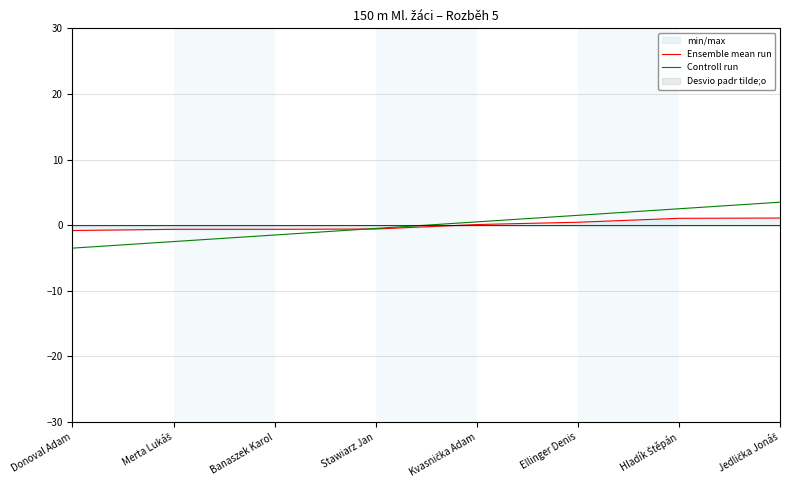

The value of Controll run at Banaszek Karol is -1.5. True or false?

True